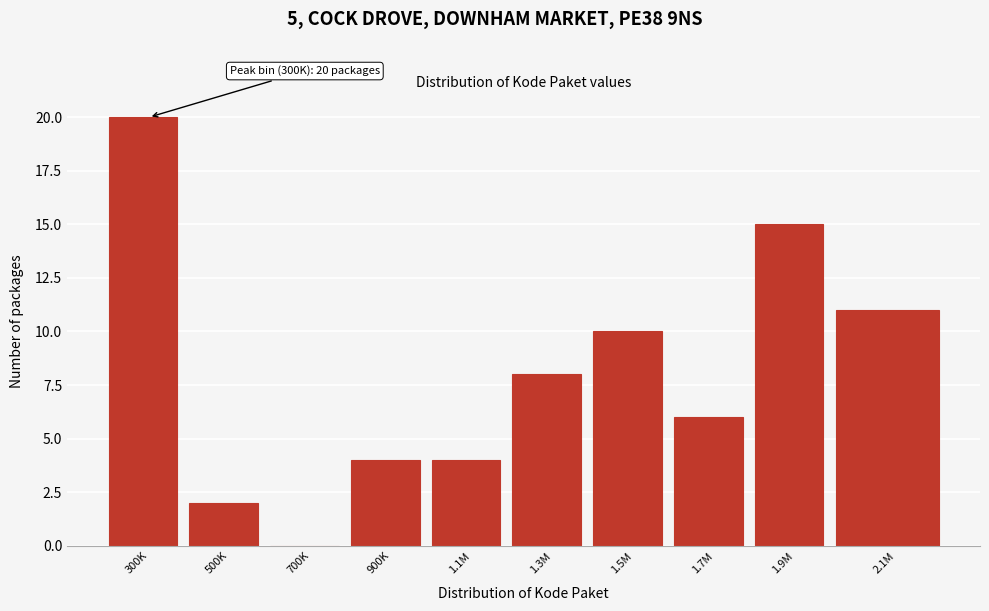

Reading left to right, transcribe all the data shown in this chart.

300K=20	500K=2	700K=0	900K=4	1.1M=4	1.3M=8	1.5M=10	1.7M=6	1.9M=15	2.1M=11